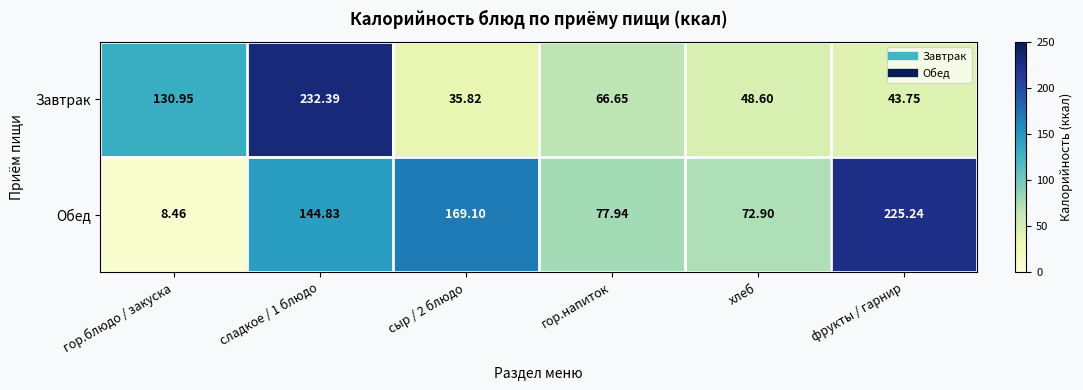

Rank the series by their average value, from highest to lowest.

Обед, Завтрак